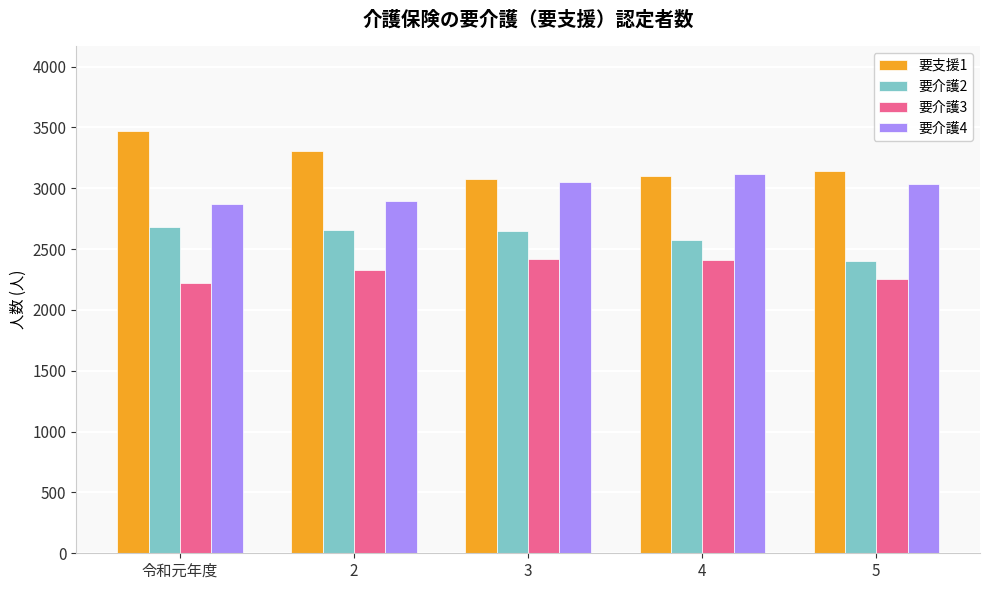

How many bars are there in total?

20